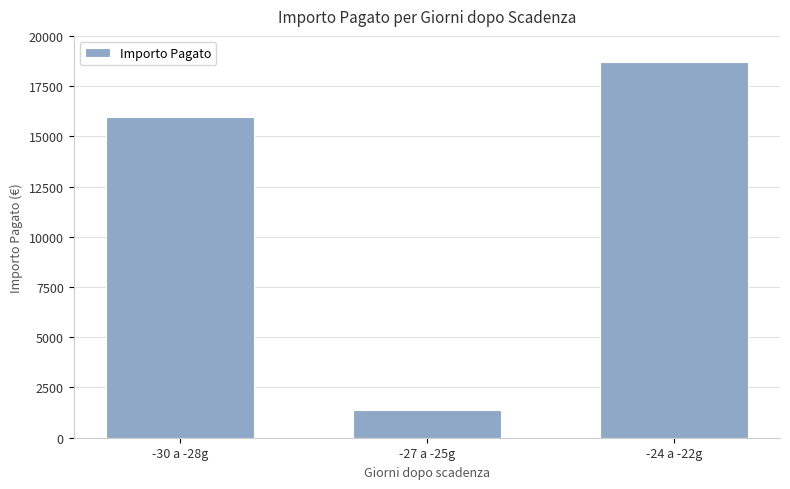

Where is the data nearest to the value 10035?

-30 a -28g